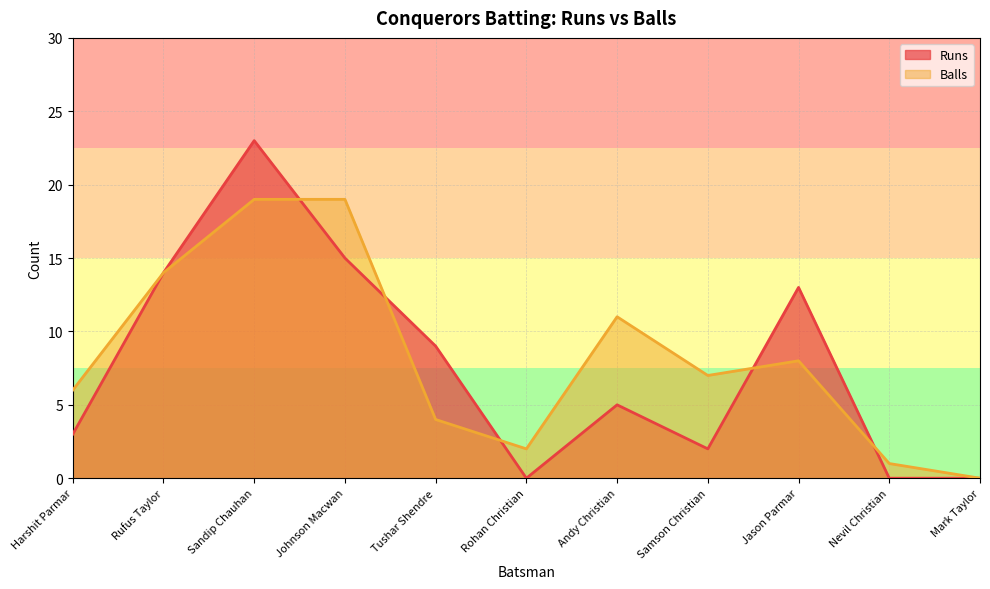

True or false: Balls has a value of 21 at Rufus Taylor.

False